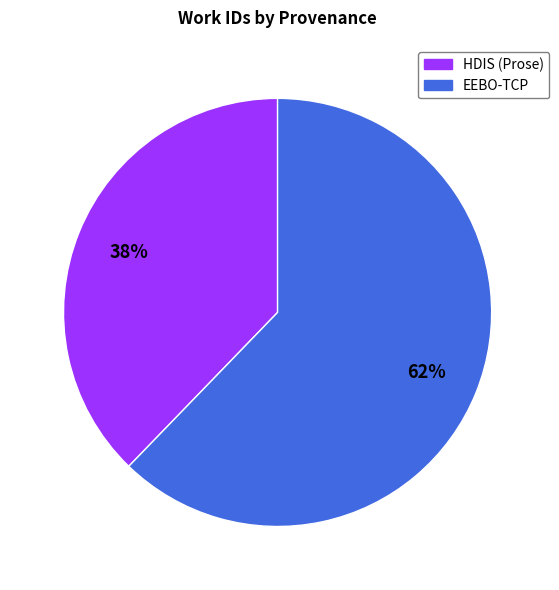

Is the sum of HDIS (Prose) and EEBO-TCP greater than half?

Yes